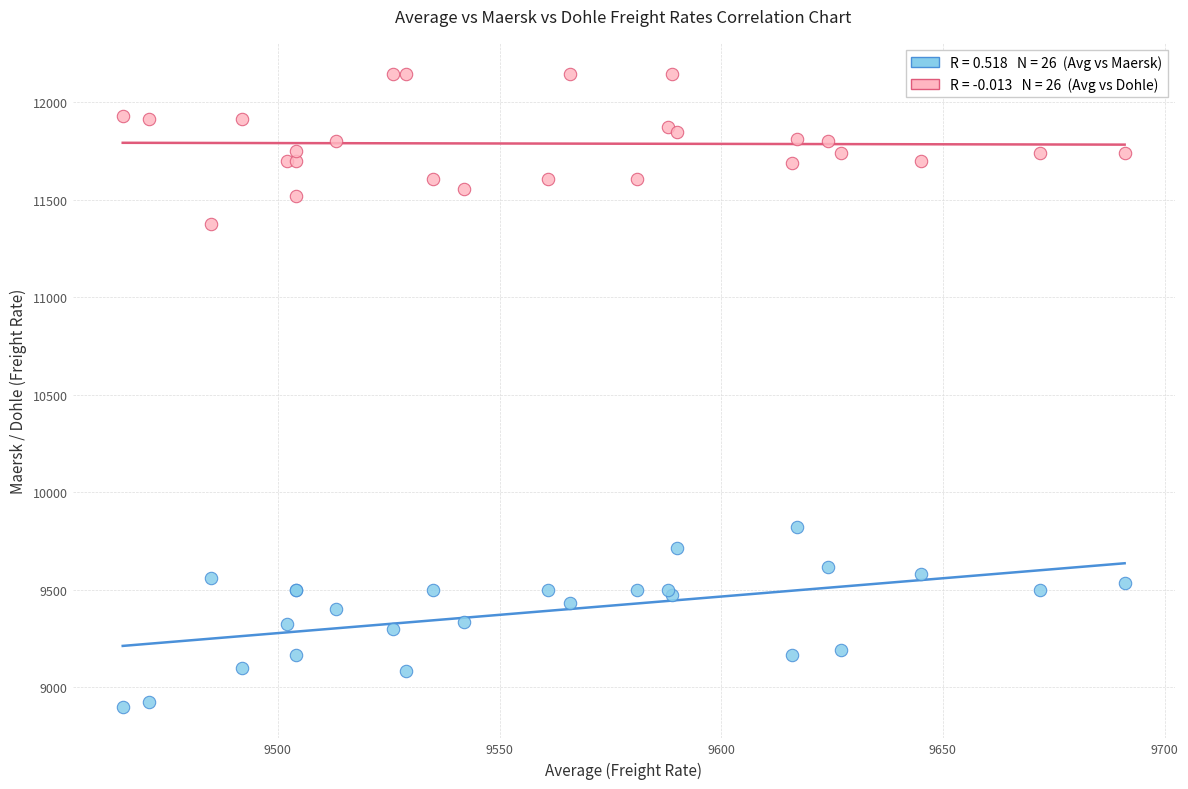

Across all series, what Y value is closest to 10521?

9820